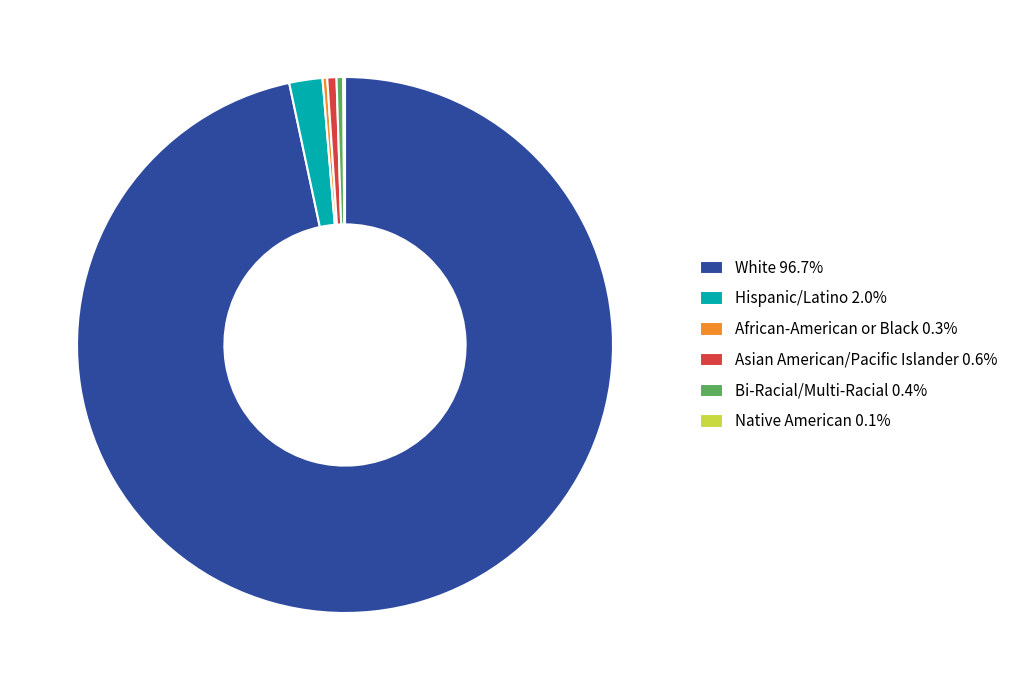

True or false: African-American or Black accounts for 11% of the total.

False